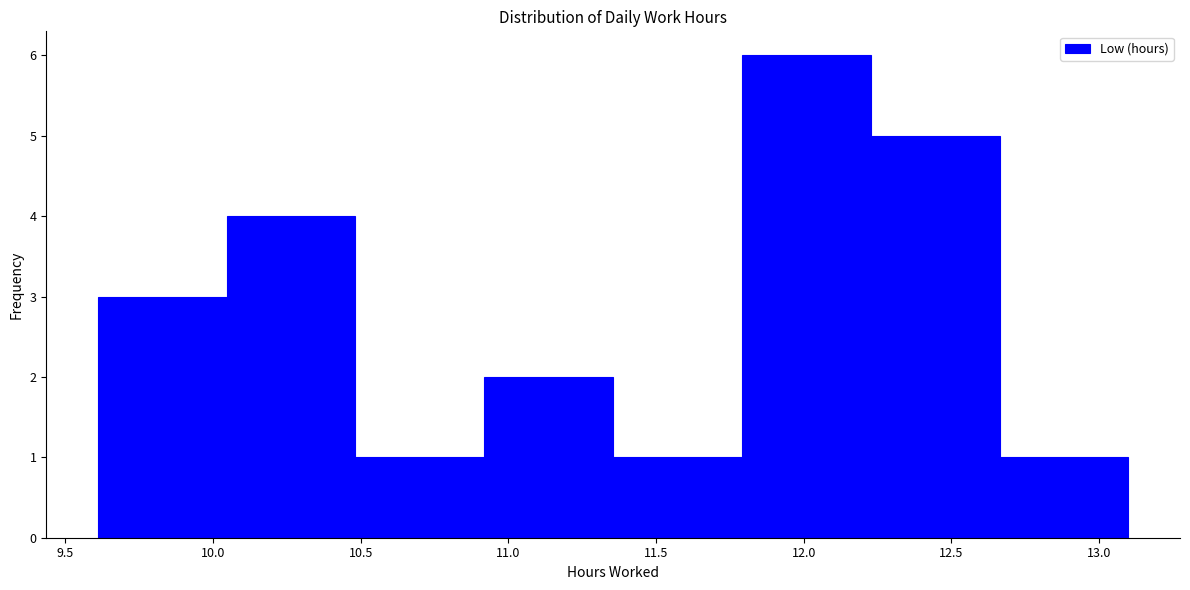

Reading left to right, list every bar in this chart as the range it spans on the x-axis followed by its height. Neither the bar edges nor the heights are printed on the chart, so give them approximately, as read against the axes.

9.60 to 10.05: 3
10.05 to 10.50: 4
10.50 to 10.90: 1
10.90 to 11.35: 2
11.35 to 11.80: 1
11.80 to 12.25: 6
12.25 to 12.65: 5
12.65 to 13.10: 1